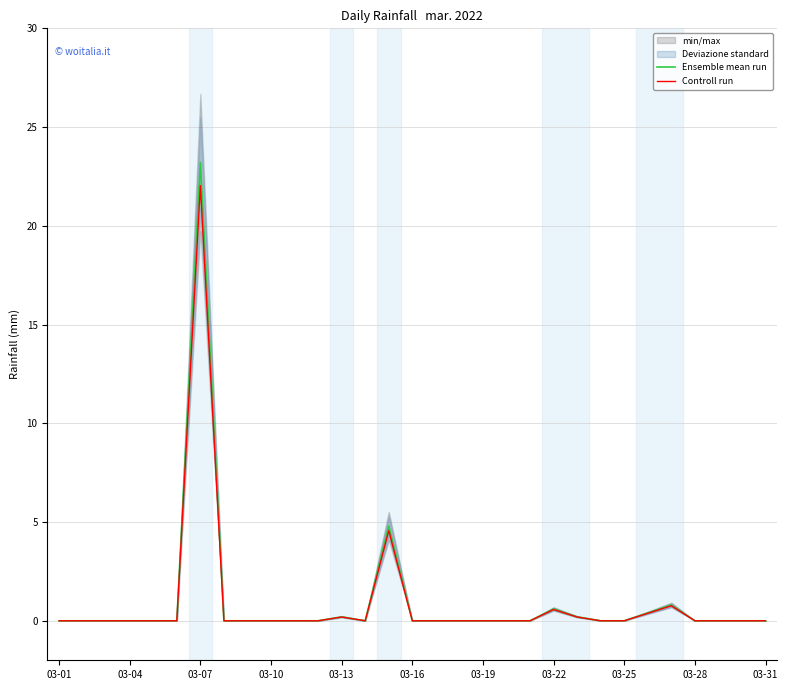

Is it true that Ensemble mean run equals 0.2 at 03-13?

True